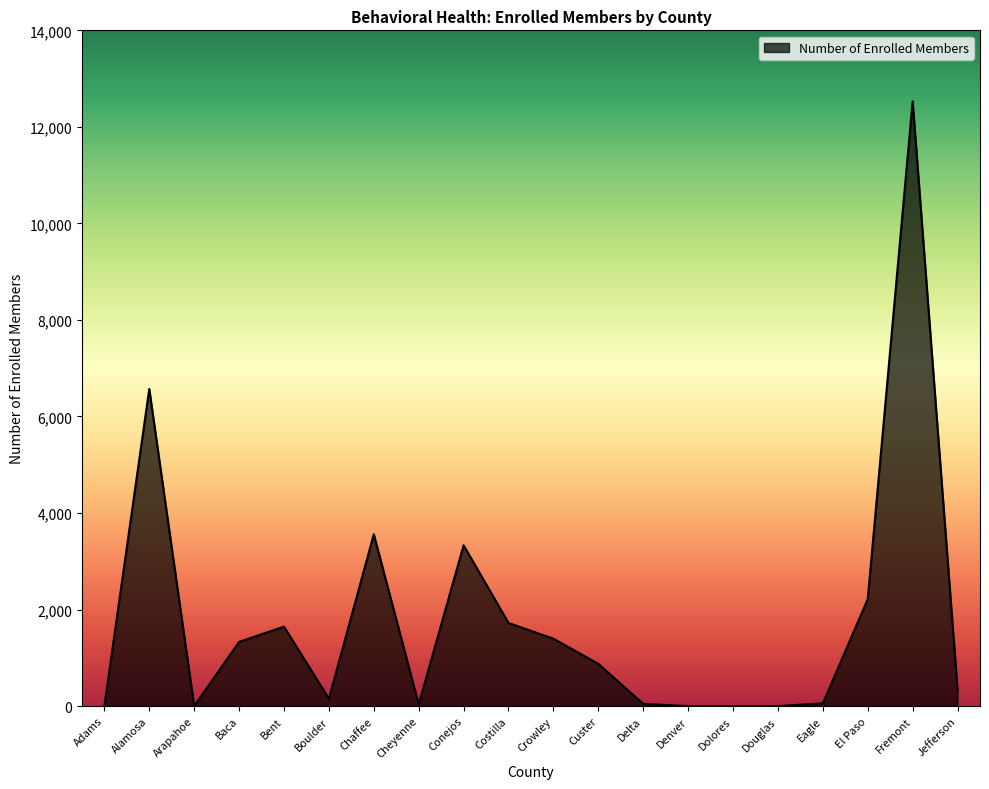

True or false: the data shows 1273 at Chaffee.

False